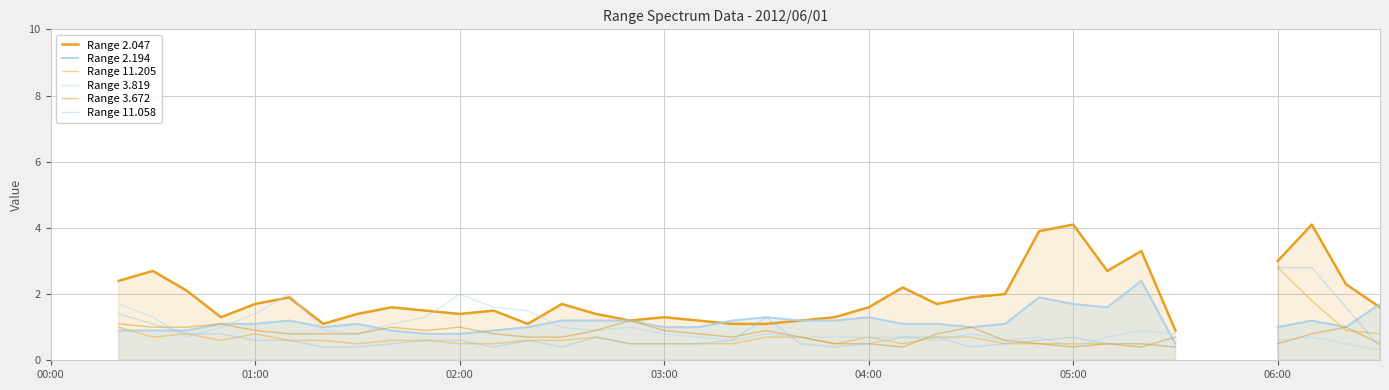

Which has a higher value, 19 or 7?

7